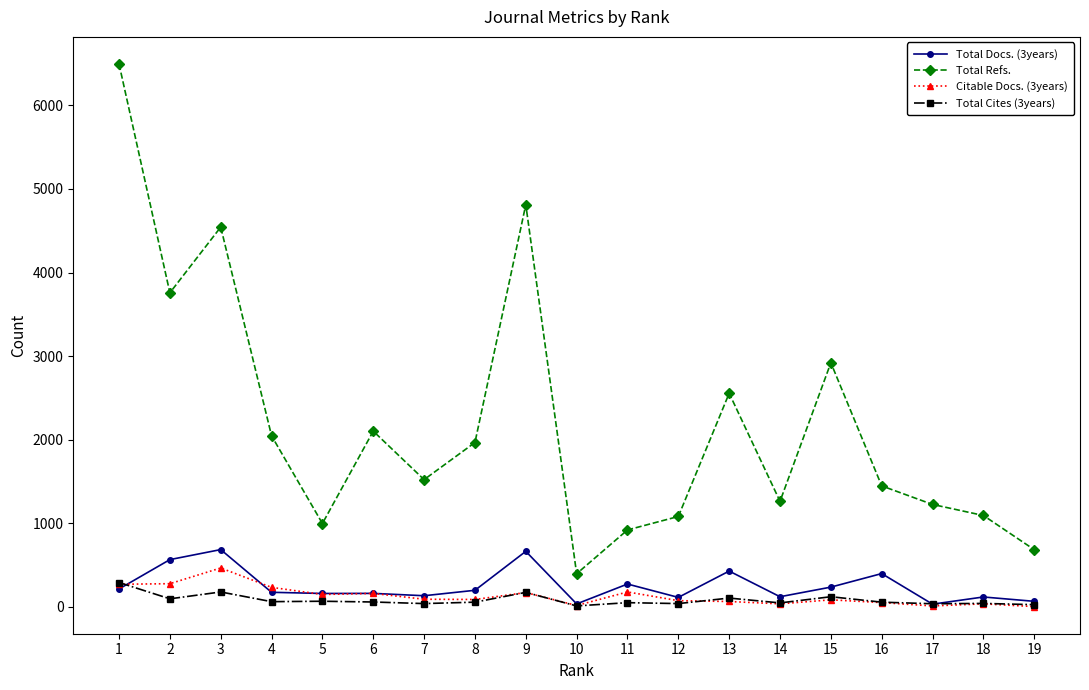

Between 14 and 19, which series saw the biggest shift?

Total Refs.